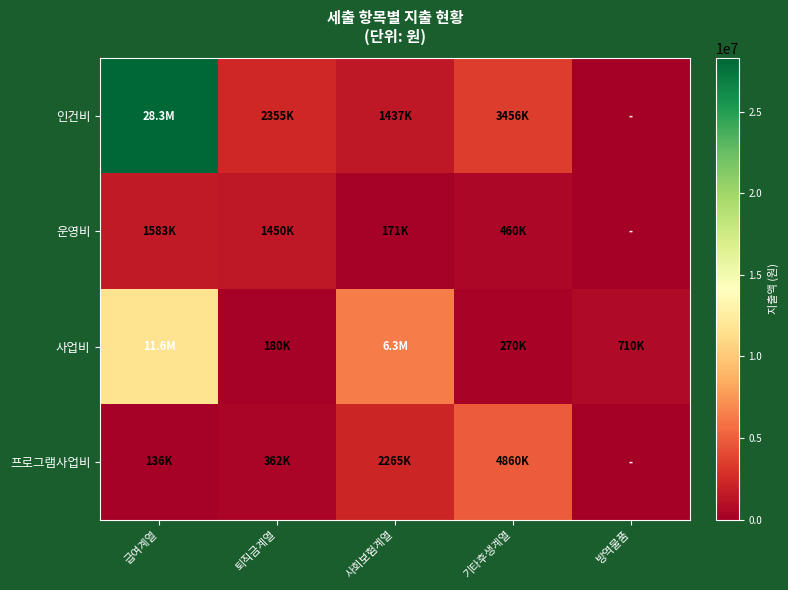

Reading left to right, transcribe all the data shown in this chart.

인건비: 급여계열=28260000	퇴직금계열=2355000	사회보험계열=1437110	기타후생계열=3456000	방역물품=0
운영비: 급여계열=1583130	퇴직금계열=1450210	사회보험계열=171000	기타후생계열=460003	방역물품=0
사업비: 급여계열=11620000	퇴직금계열=180000	사회보험계열=6335100	기타후생계열=270000	방역물품=710000
프로그램사업비: 급여계열=136400	퇴직금계열=362000	사회보험계열=2265150	기타후생계열=4860000	방역물품=0